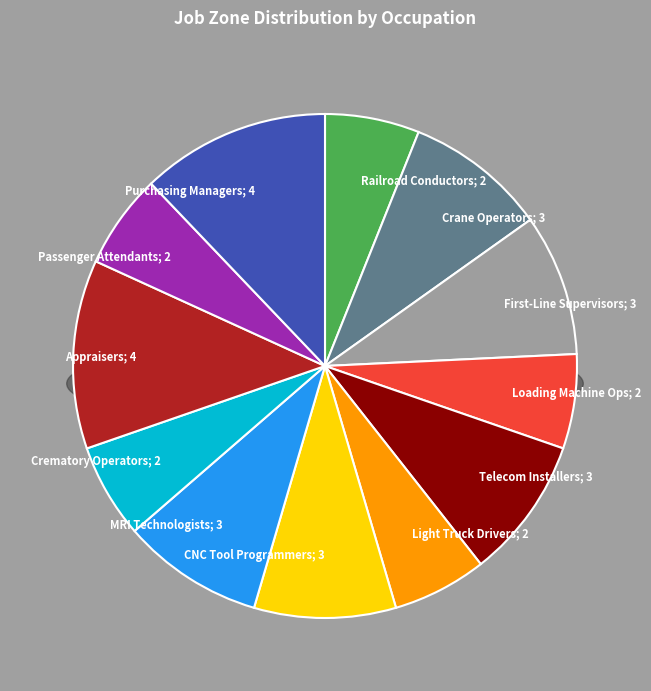

Is the sum of Purchasing Managers and Appraisers of Personal and Business Property greater than half?

No